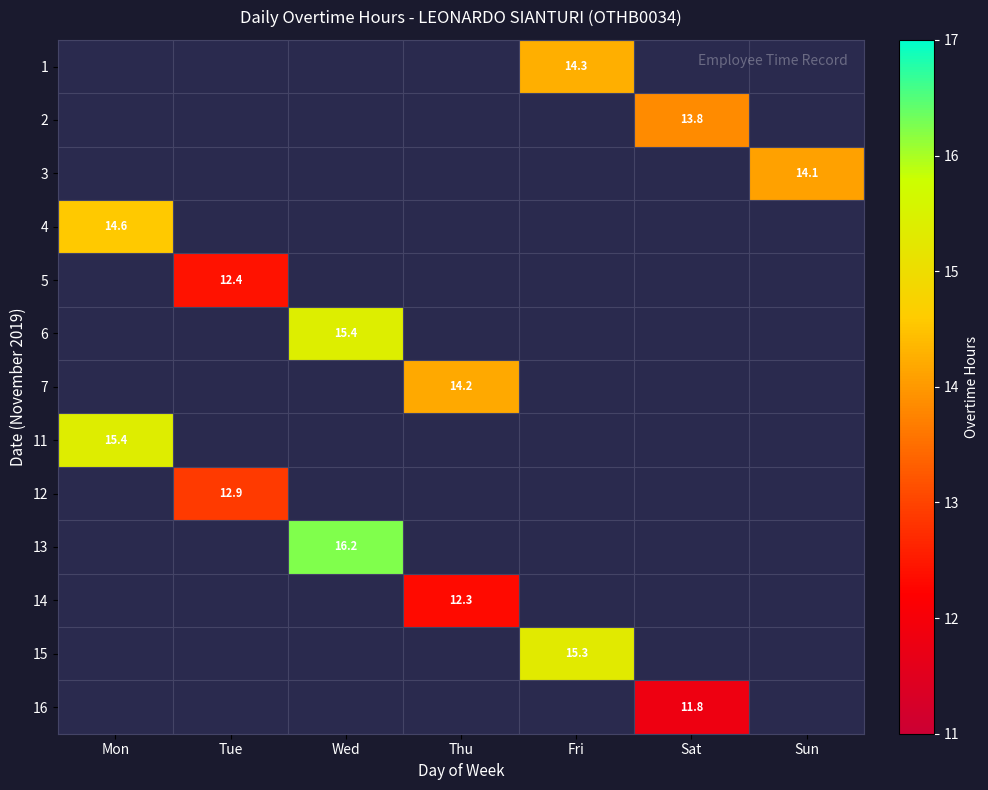

Where is 11 nearest to the value 15?

Mon